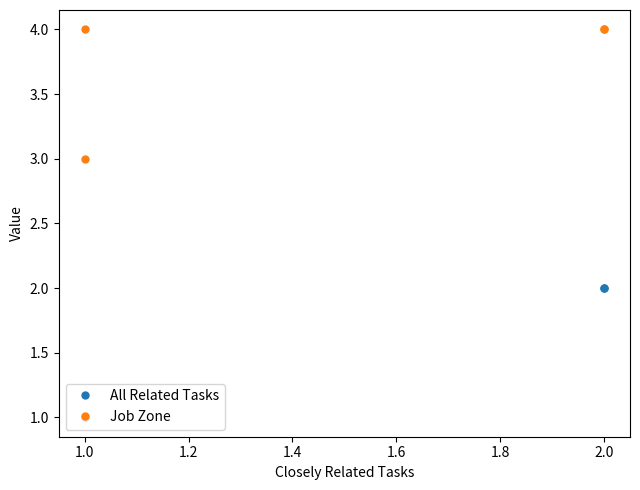

What is the highest value of the All Related Tasks series?

2